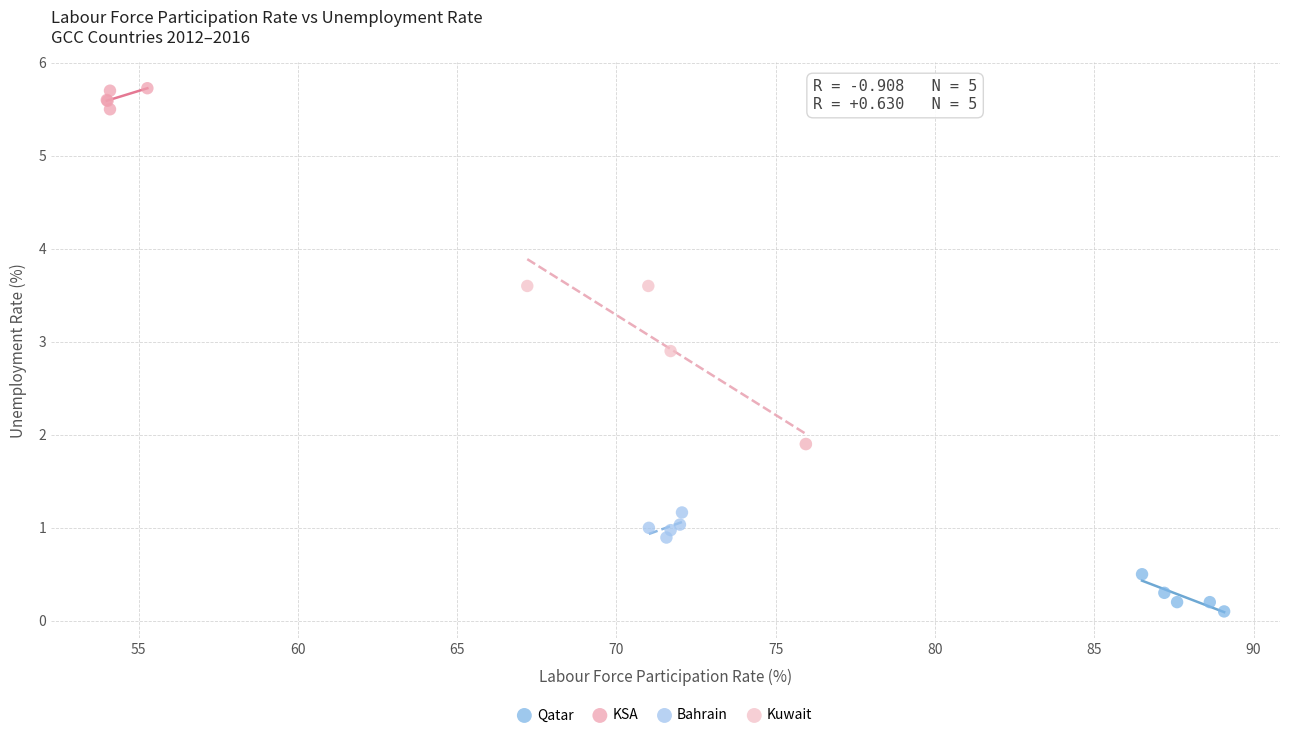

Which series reaches the minimum Y coordinate?

Qatar